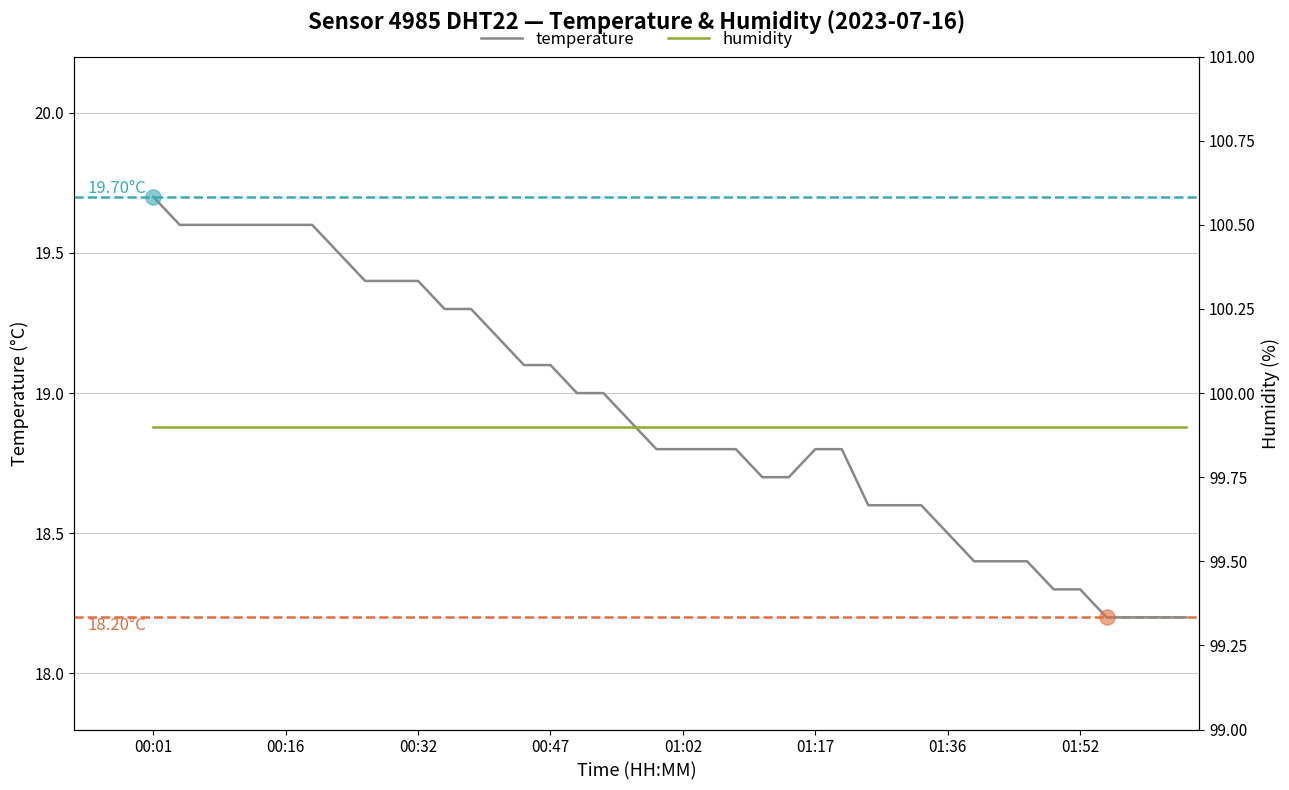

Is the value of temperature at 19 greater than the value of humidity at 34?

No